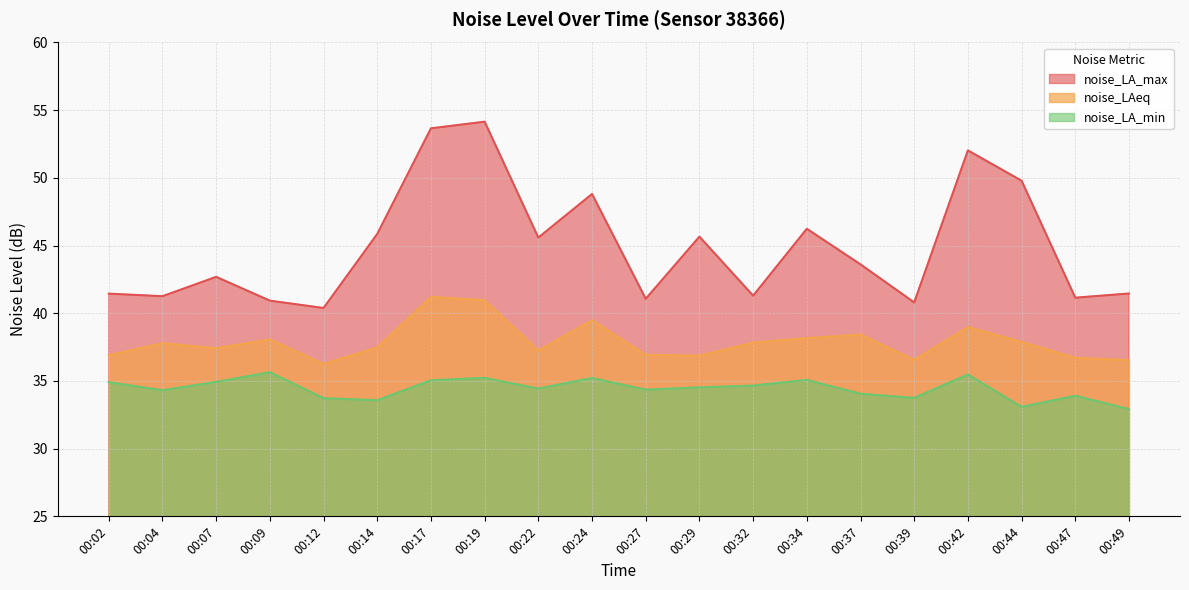

Does the chart have visible grid lines?

Yes